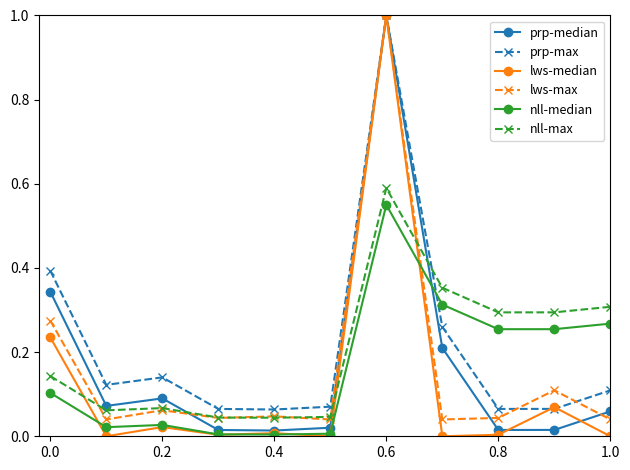

True or false: nll-median and lws-max cross at least once.

True